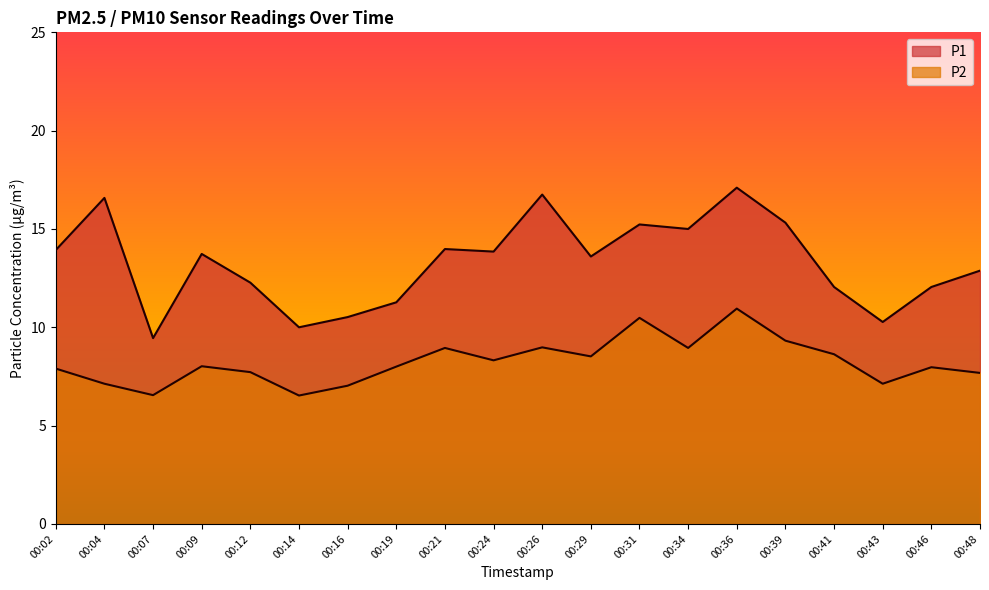

How many data points does each series have?

20